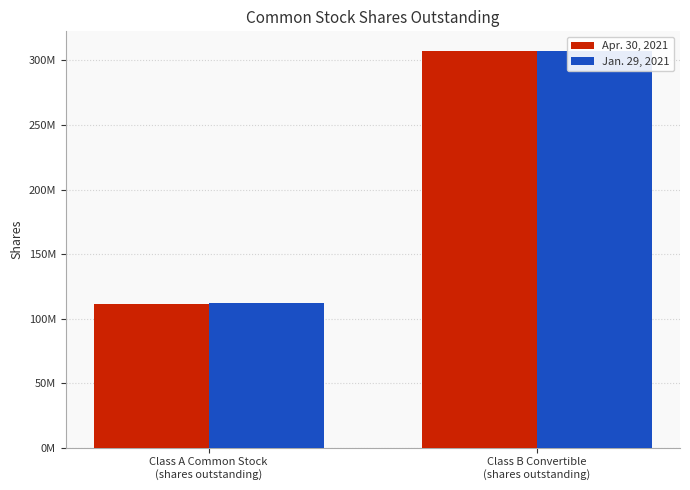

Reading left to right, extract all data points from this chart.

Apr. 30, 2021: Class A Common Stock
(shares outstanding)=111488000	Class B Convertible
(shares outstanding)=307222000
Jan. 29, 2021: Class A Common Stock
(shares outstanding)=112082000	Class B Convertible
(shares outstanding)=307222000